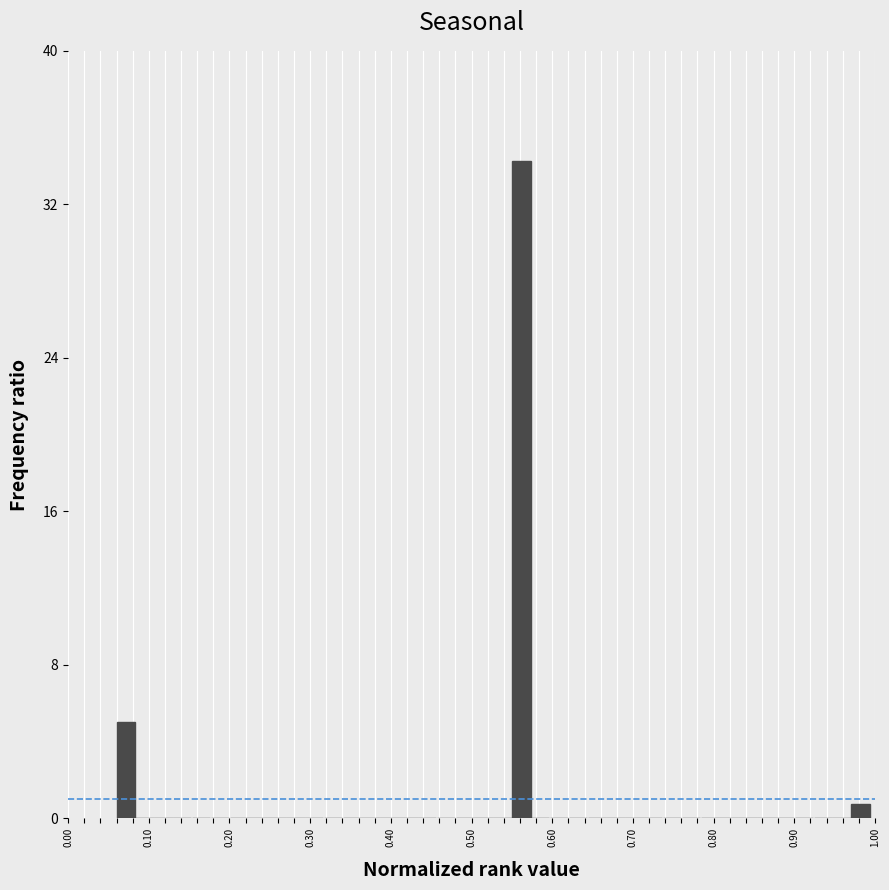

Around what value on the x-axis is the tallest bar? Give the approximate position of its centre, as read against the axis.

0.56